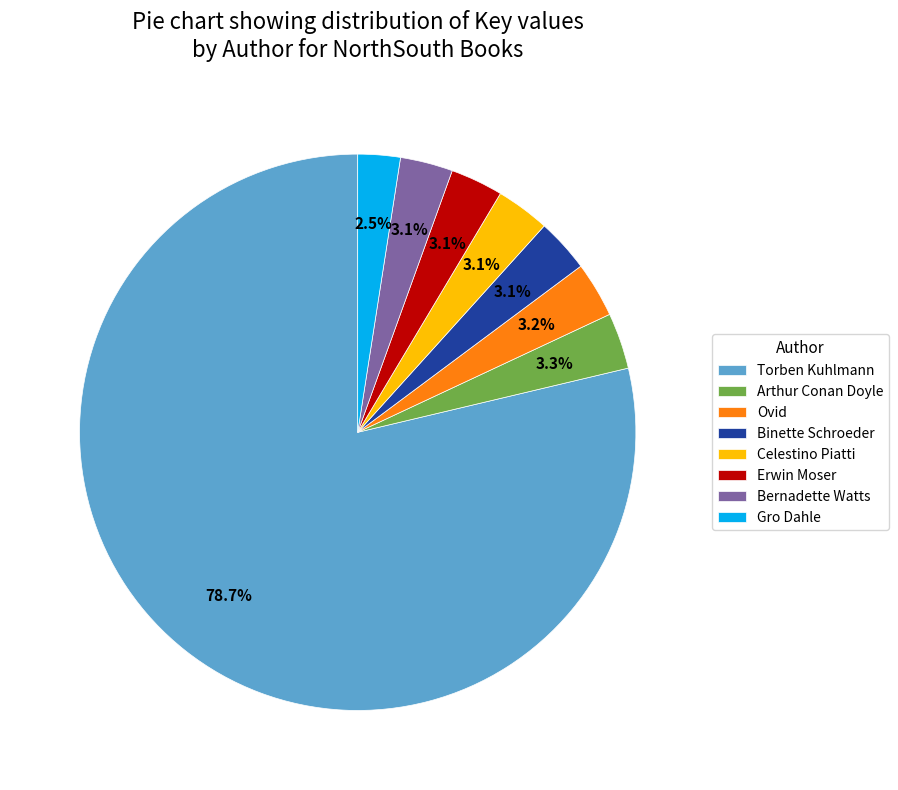

Is Ovid the majority of the pie?

No